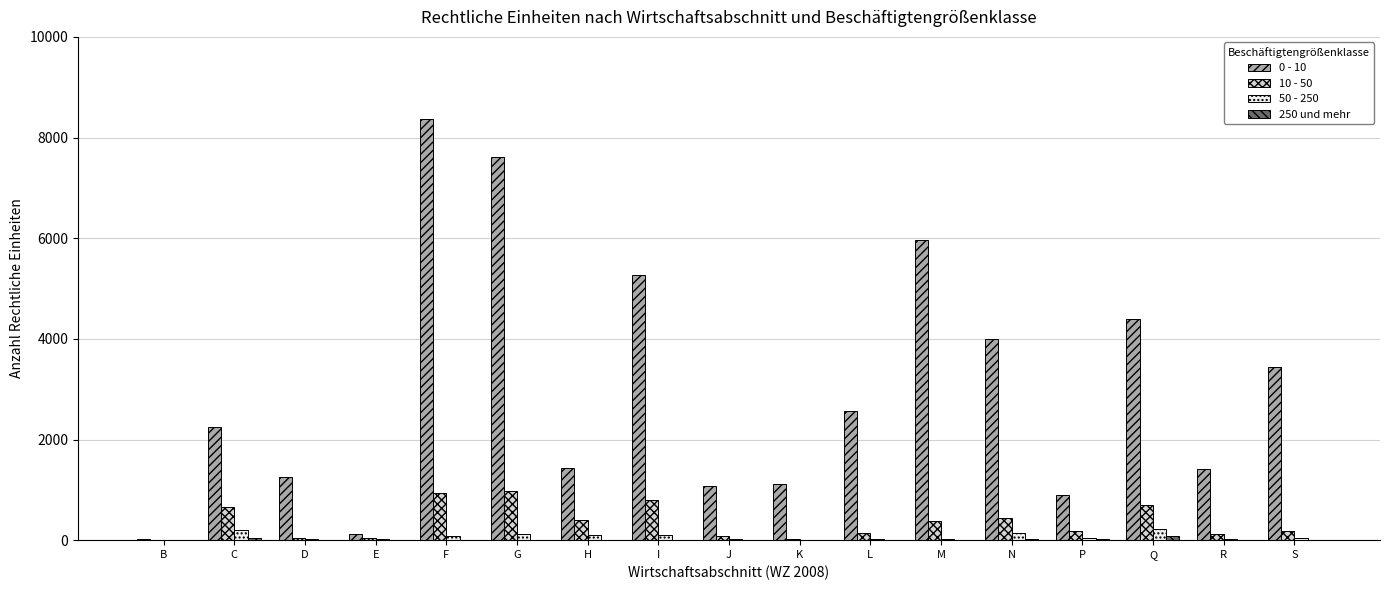

True or false: 0 - 10 has a value of 724 at J.

False